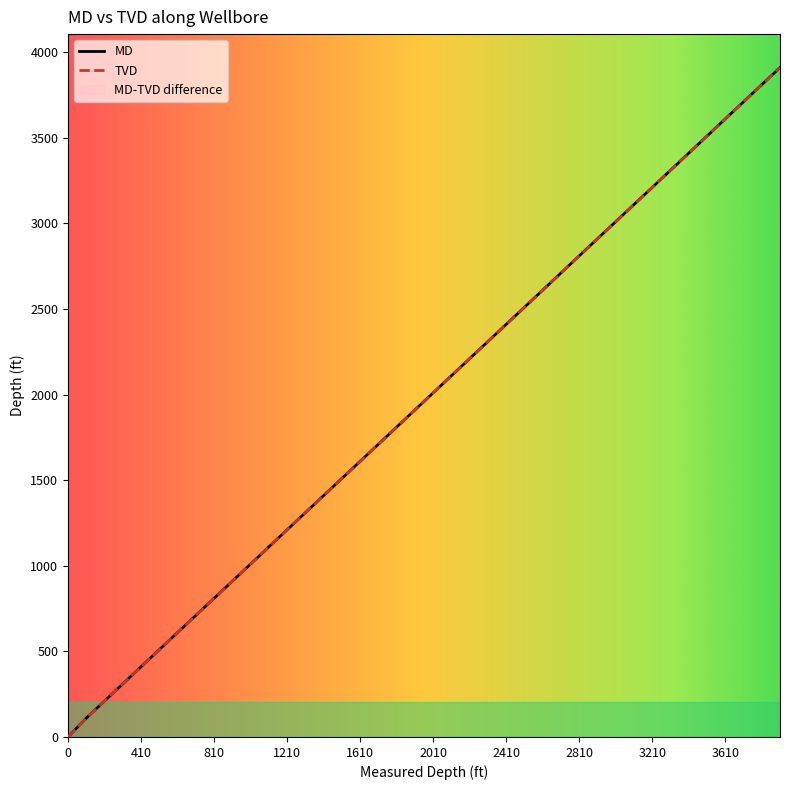

List the series in order of their peak value, lowest first.

TVD, MD